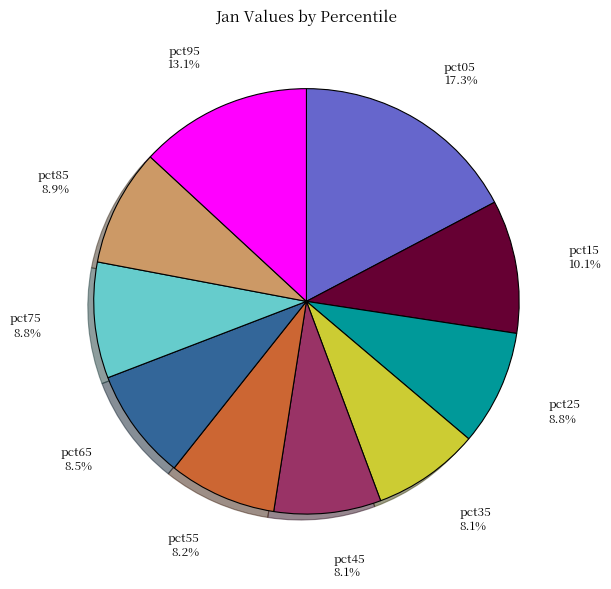

What is the ratio of the value at pct65 to the value at pct05?

0.5